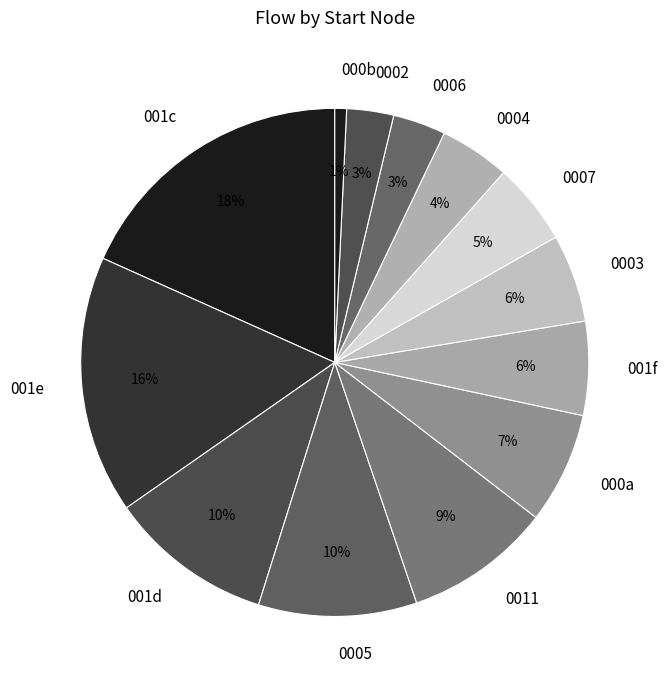

How many segments does this pie chart have?

13